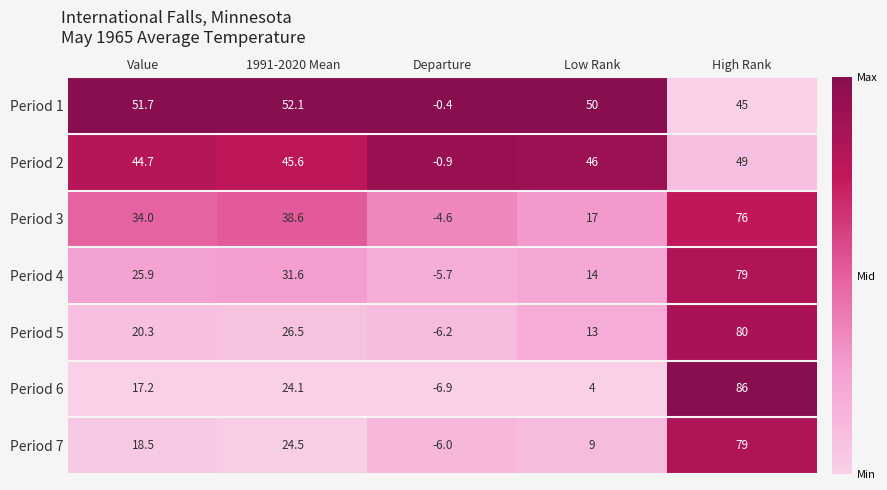

True or false: Period 2 has a value of 49.0 at High Rank.

True